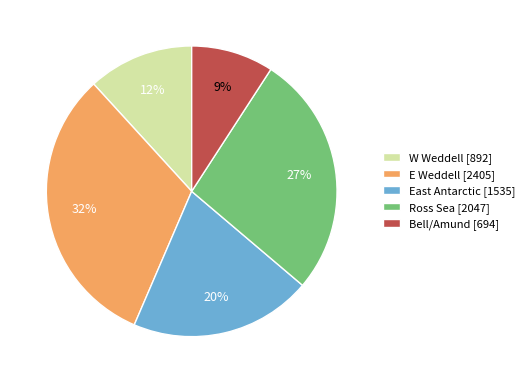

To the nearest percent, what is the difference between the largest and smallest slice percentages?

23%